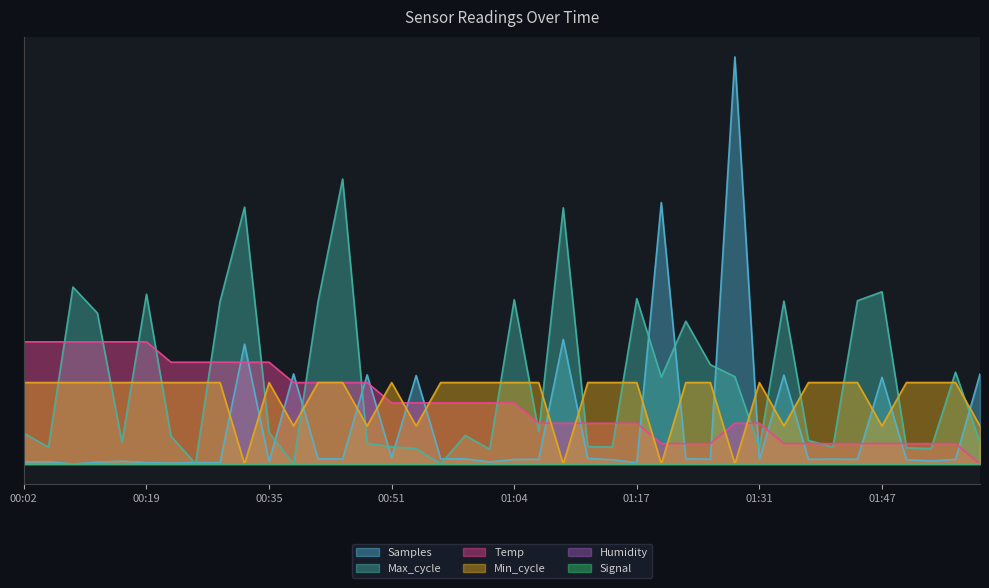

Does the chart have visible grid lines?

No